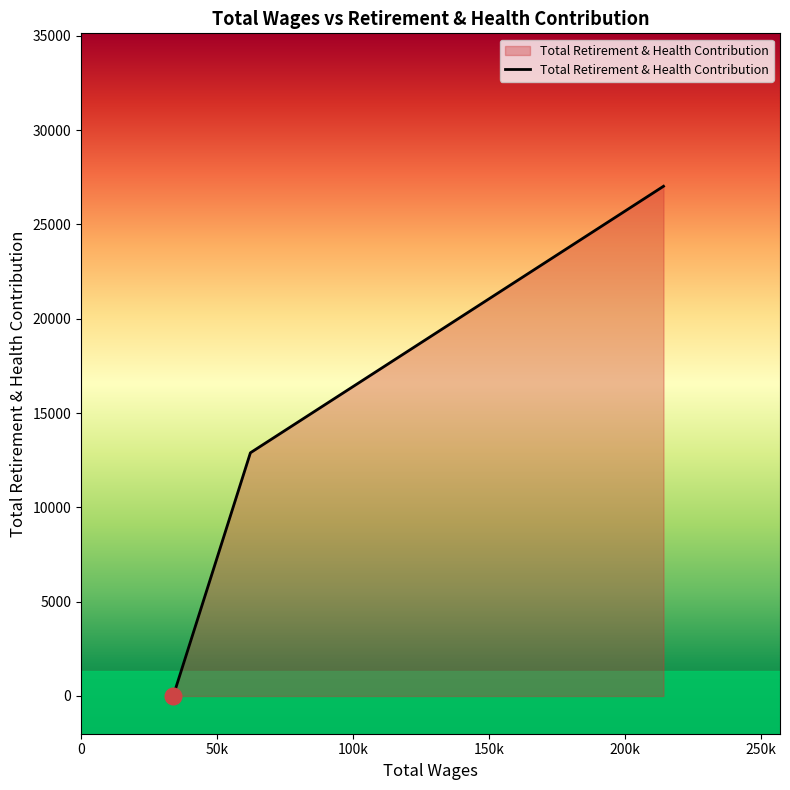

What is the greatest value displayed?

27022